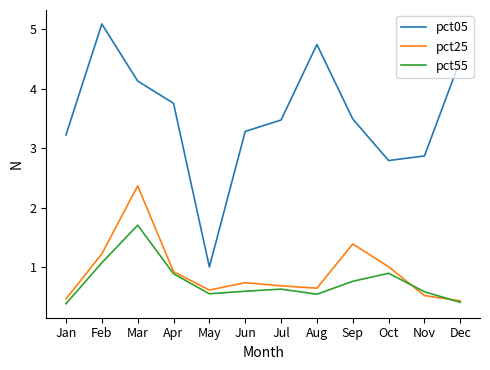

What is the difference between the highest and lowest values at Aug?

4.2